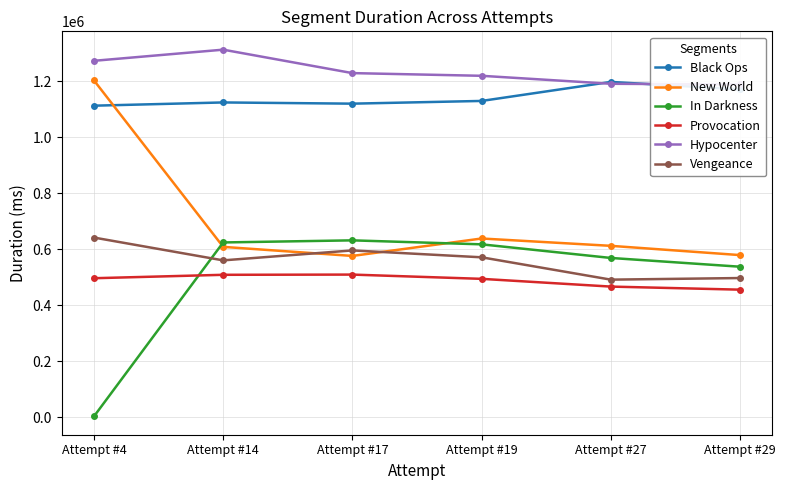

What is the sum of the Hypocenter values at Attempt #27 and Attempt #29?

2380693